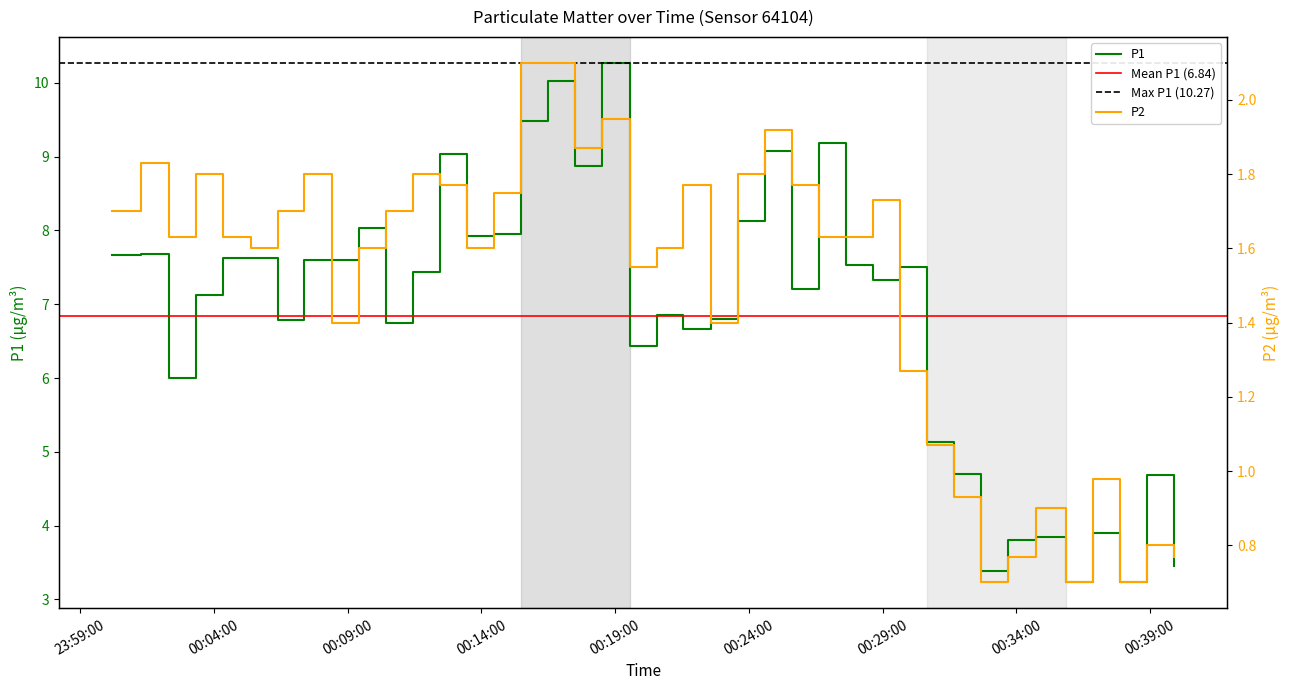

Reading right to left, transcribe all the data shown in this chart.

P1: 3.5	4.7	3.2	3.9	3.2	3.9	3.8	3.4	4.7	5.1	7.5	7.3	7.5	9.2	7.2	9.1	8.1	6.8	6.7	6.8	6.4	10.3	8.9	10.0	9.5	8.0	7.9	9.0	7.4	6.8	8.0	7.6	7.6	6.8	7.6	7.6	7.1	6.0	7.7	7.7
P2: 0.8	0.8	0.7	1.0	0.7	0.9	0.8	0.7	0.9	1.1	1.3	1.7	1.6	1.6	1.8	1.9	1.8	1.4	1.8	1.6	1.6	1.9	1.9	2.1	2.1	1.8	1.6	1.8	1.8	1.7	1.6	1.4	1.8	1.7	1.6	1.6	1.8	1.6	1.8	1.7